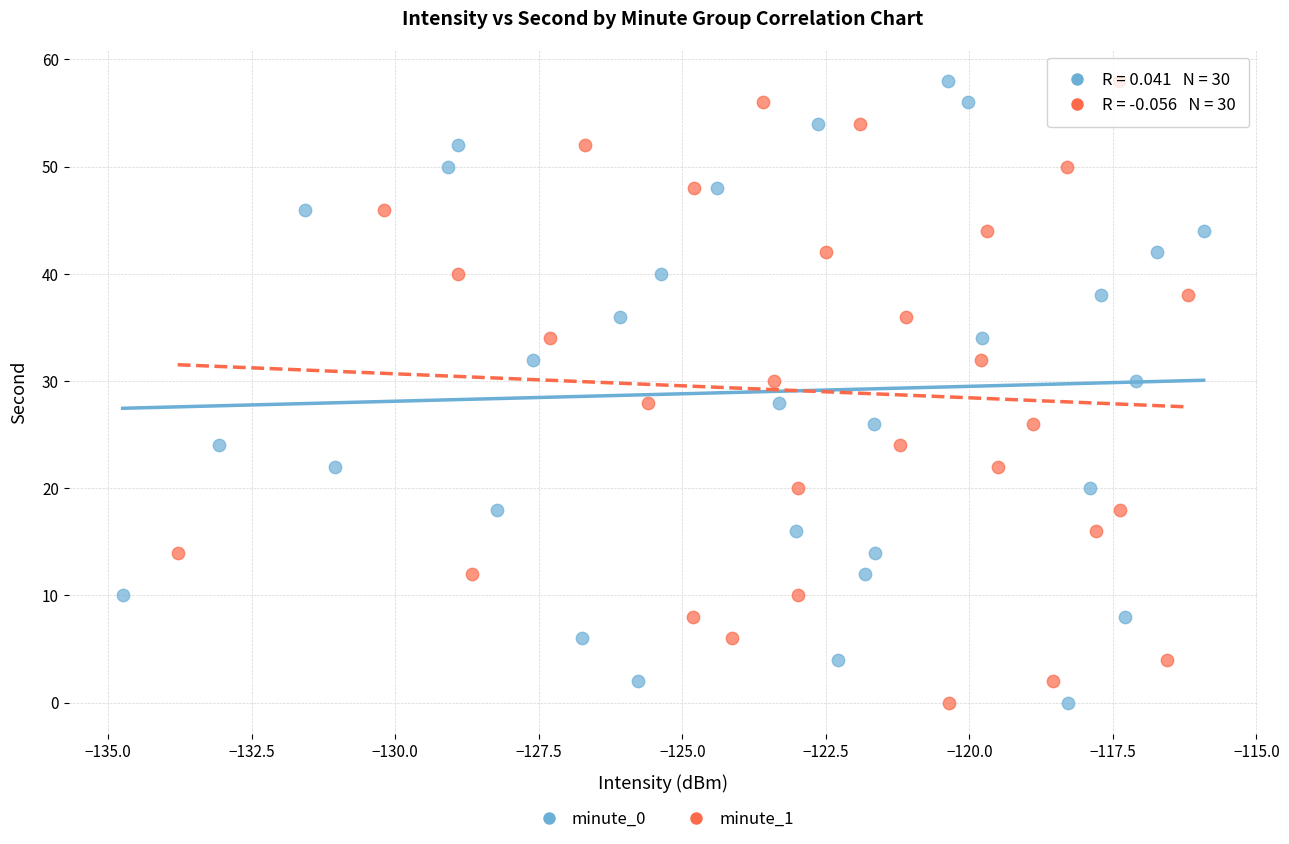

What are all the series names shown in the legend?

minute_0, minute_1